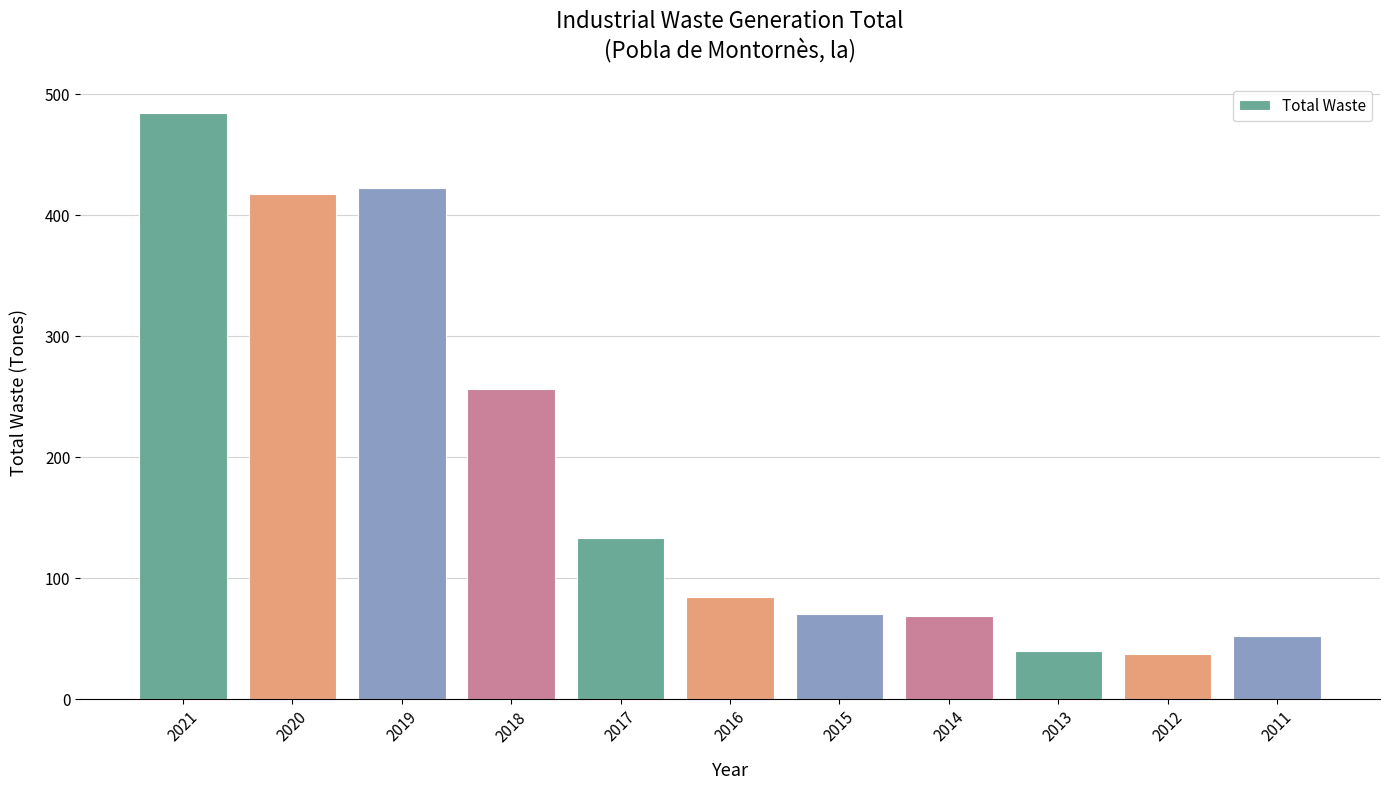

At which label is the value closest to 260?

2018